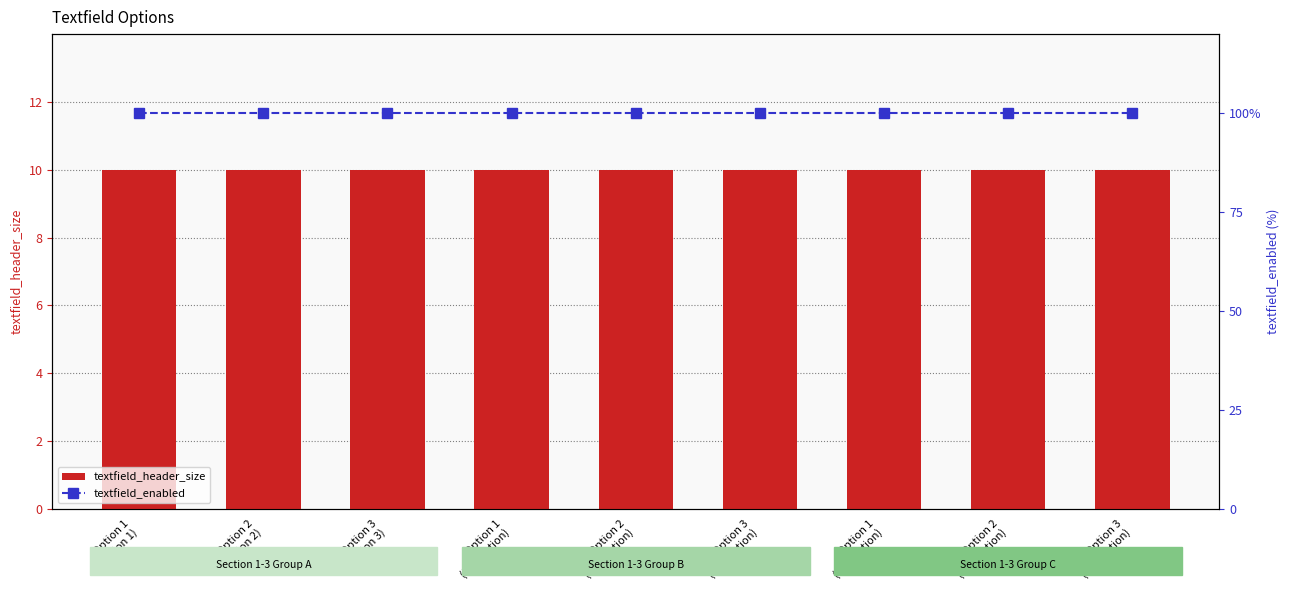

List the series in order of their peak value, highest first.

textfield_enabled, textfield_header_size